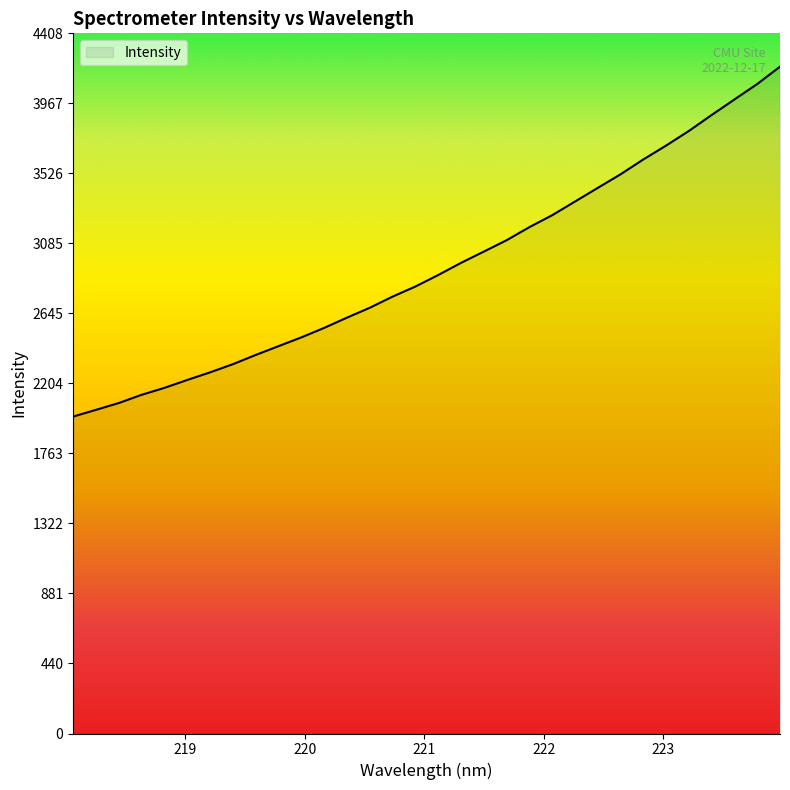

How many values exceed 2886?

16